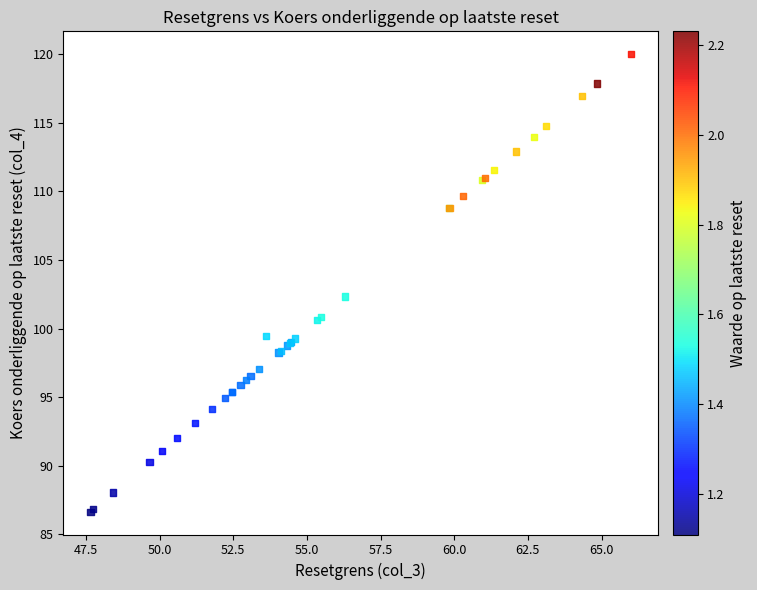

What Y value in the scatter plot is closest to 103?

102.3